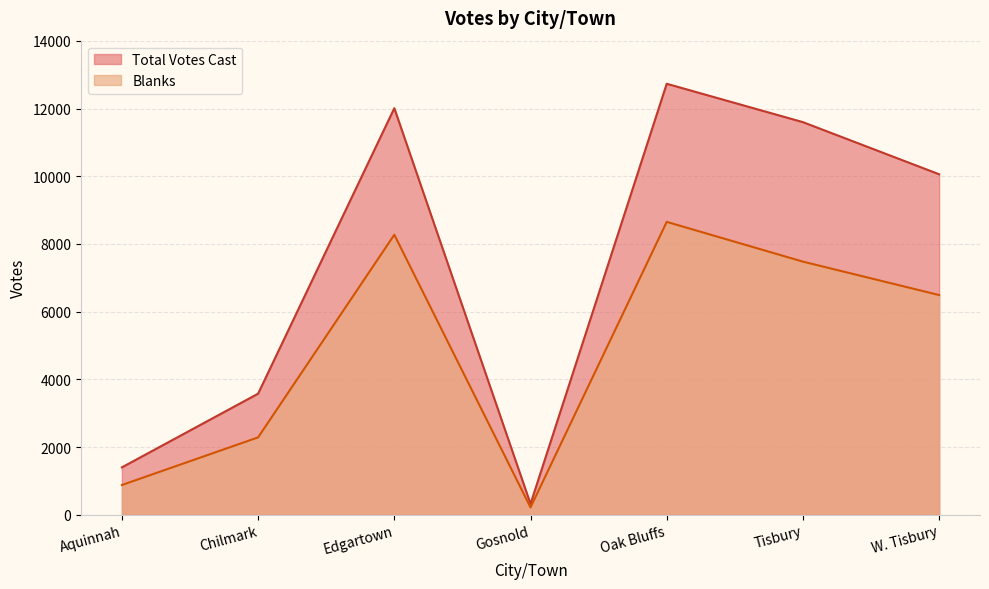

True or false: Blanks and Total Votes Cast intersect in this chart.

False